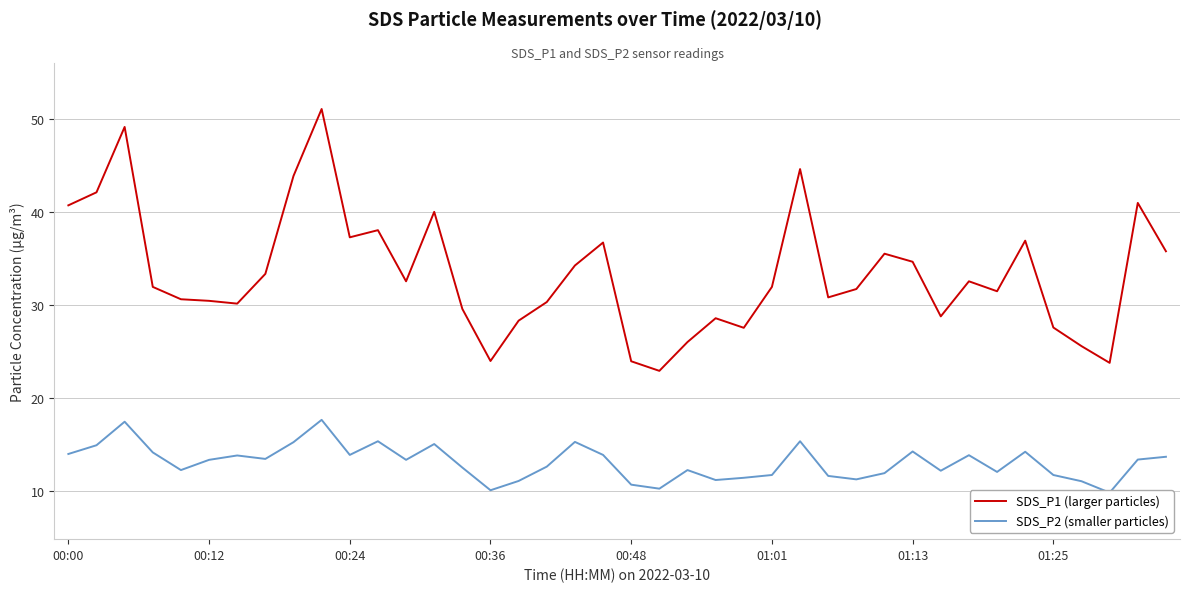

What is the difference between the highest and lowest values at 9?

33.4